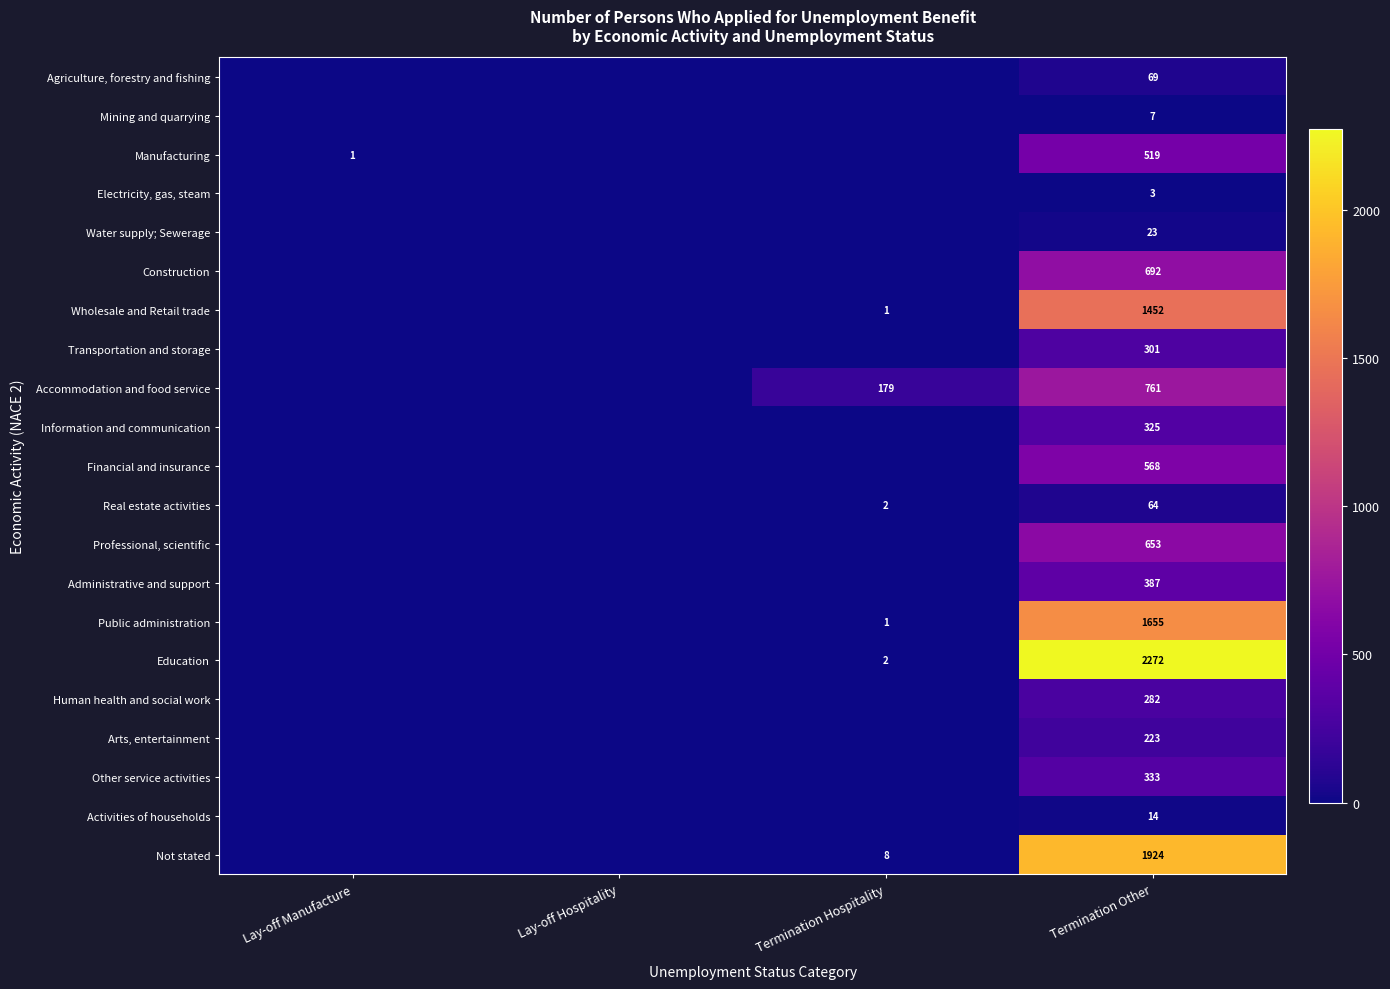

What is the maximum value shown in the chart?

2272